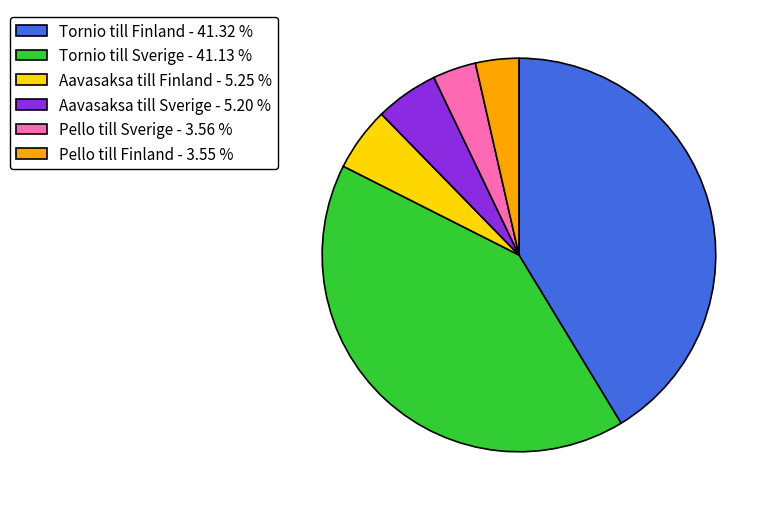

Do Aavasaksa till Finland - 5.25 % and Pello till Finland - 3.55 % together represent more than half of the pie?

No